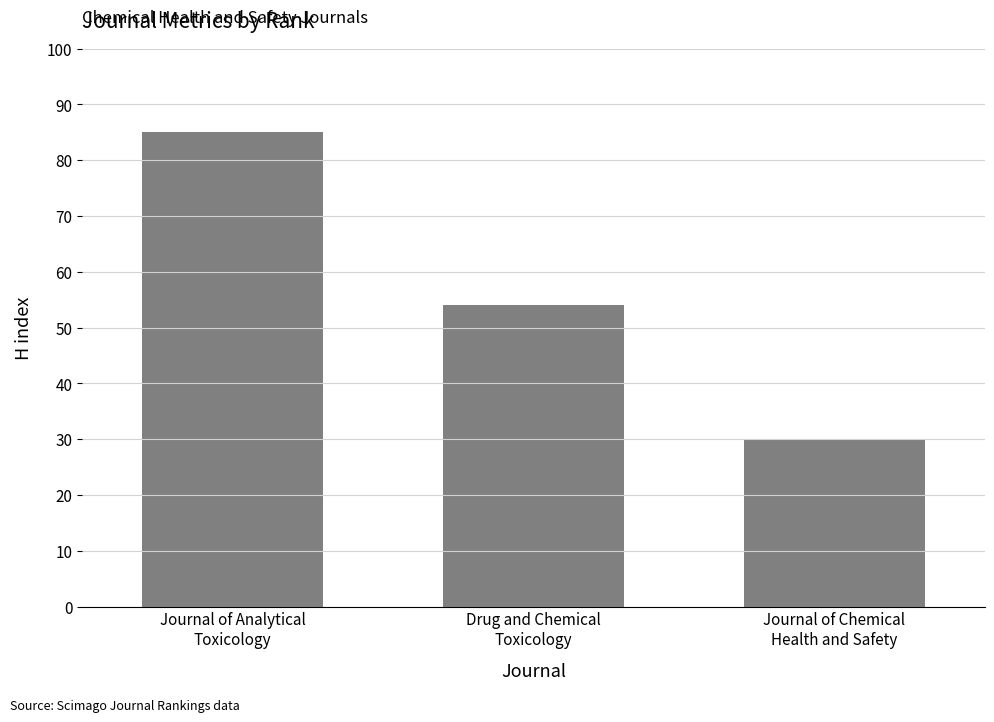

What is the maximum value shown in the chart?

85